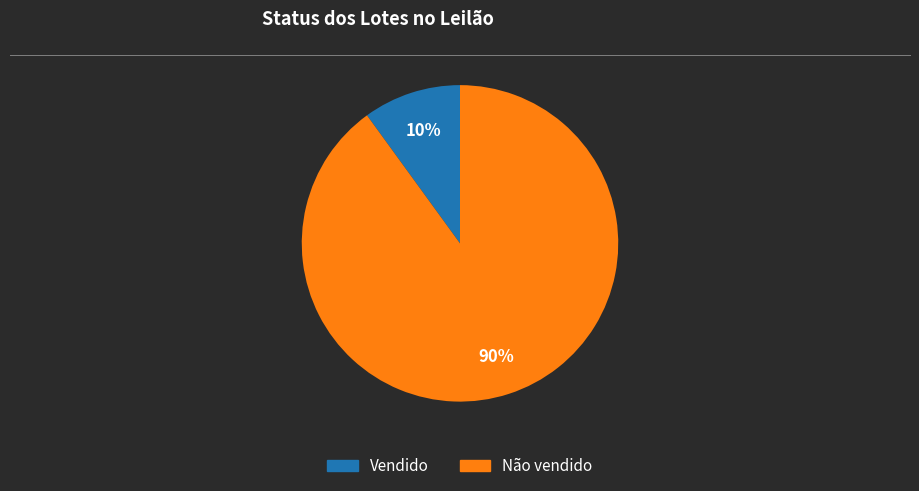

True or false: Não vendido accounts for 97% of the total.

False